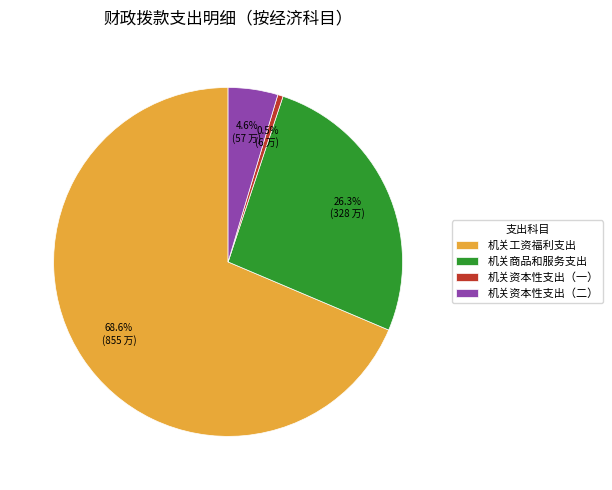

Which slice is the smallest?

机关资本性支出（一）